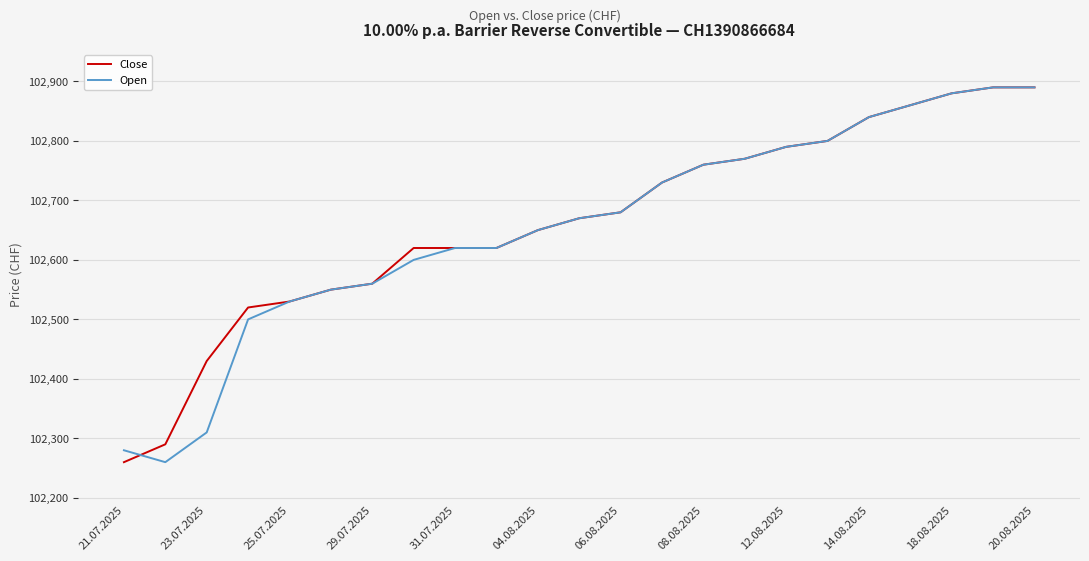

What are all the series names shown in the legend?

Close, Open